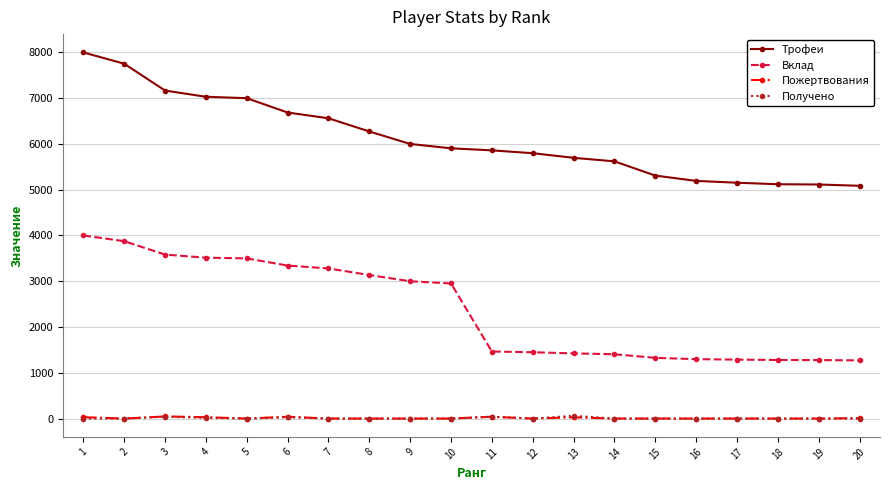

Does the chart display data point markers on the line(s)?

Yes